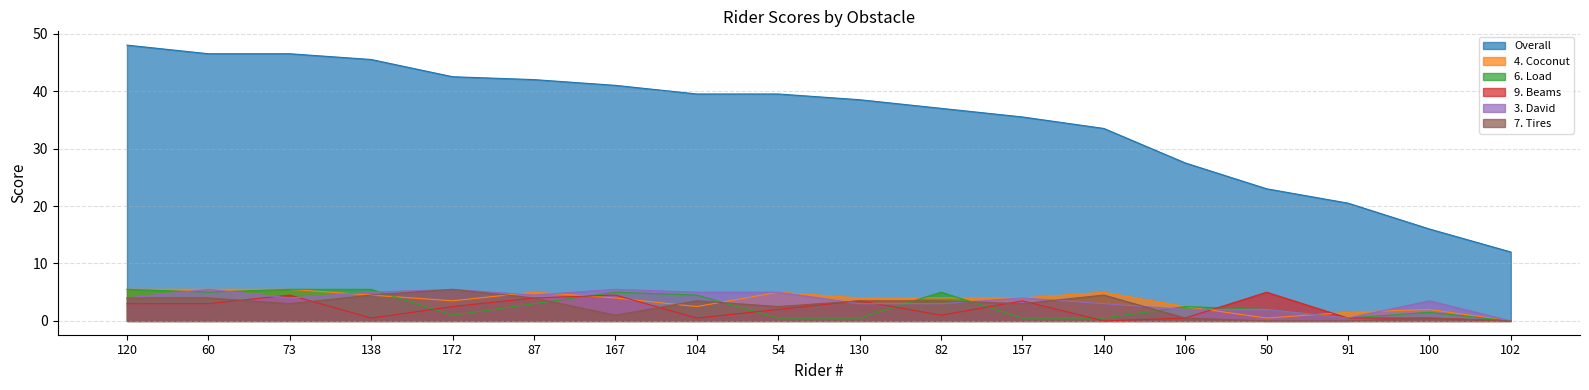

Where do 6. Load and 7. Tires first cross each other?

138 and 172